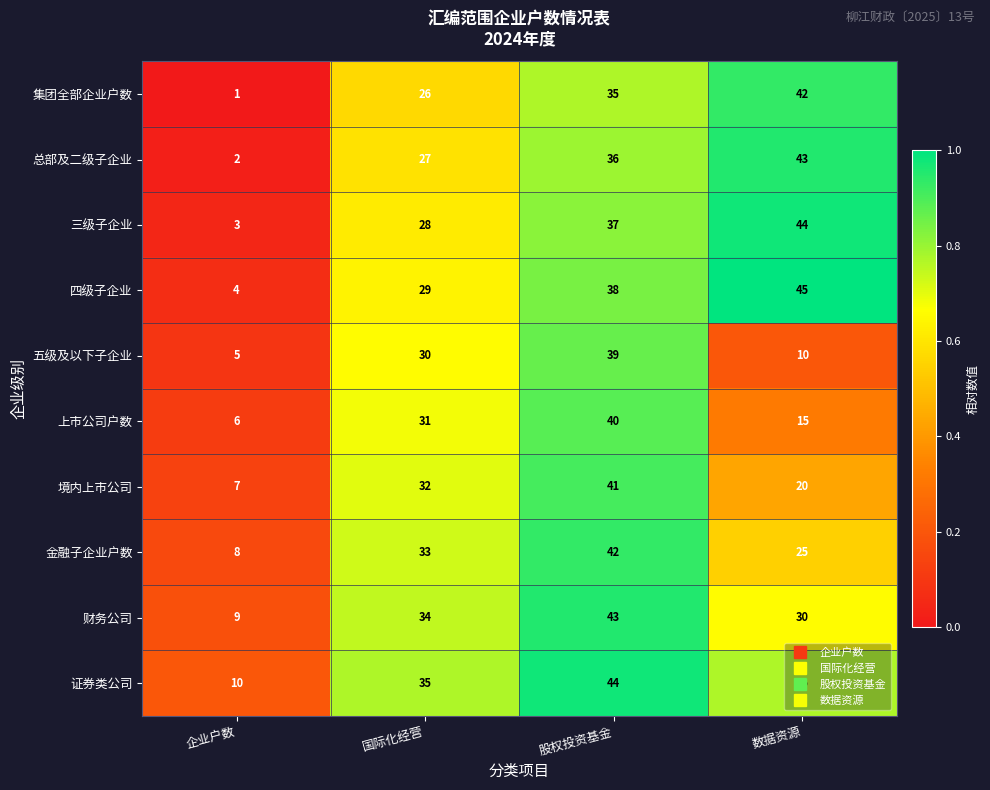

Rank the categories by 境内上市公司 value from lowest to highest.

企业户数, 数据资源, 国际化经营, 股权投资基金